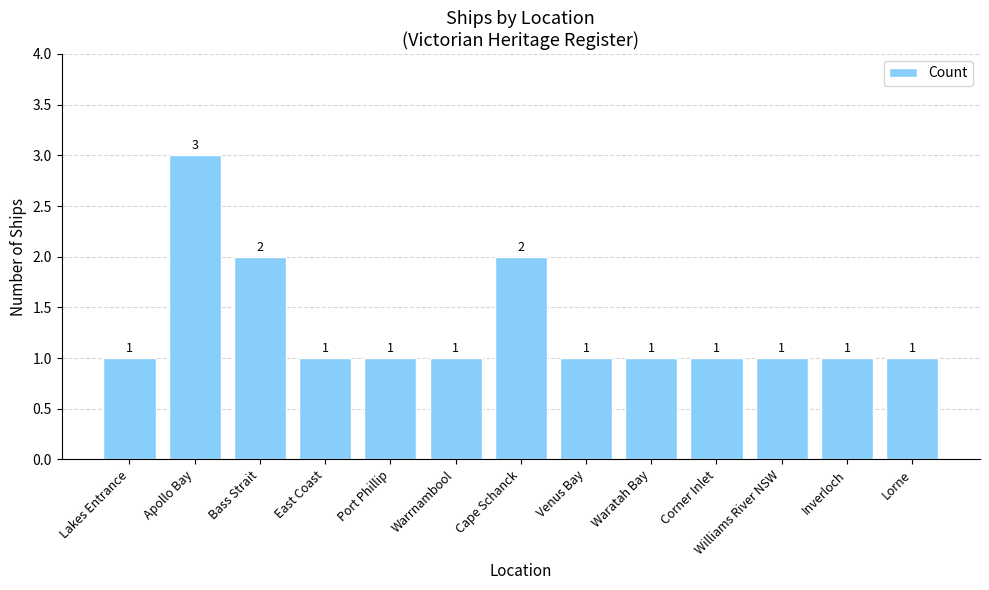

What is the label of the 8th bar from the right?

Warrnambool